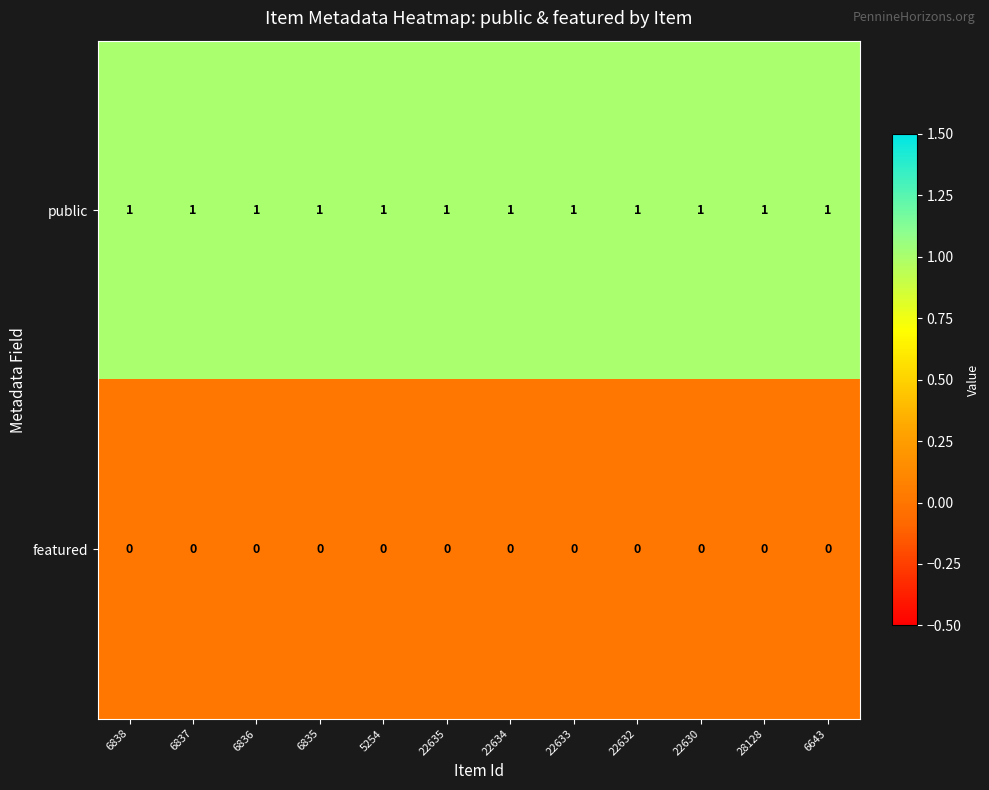

At how many categories does at least one series exceed 0?

12